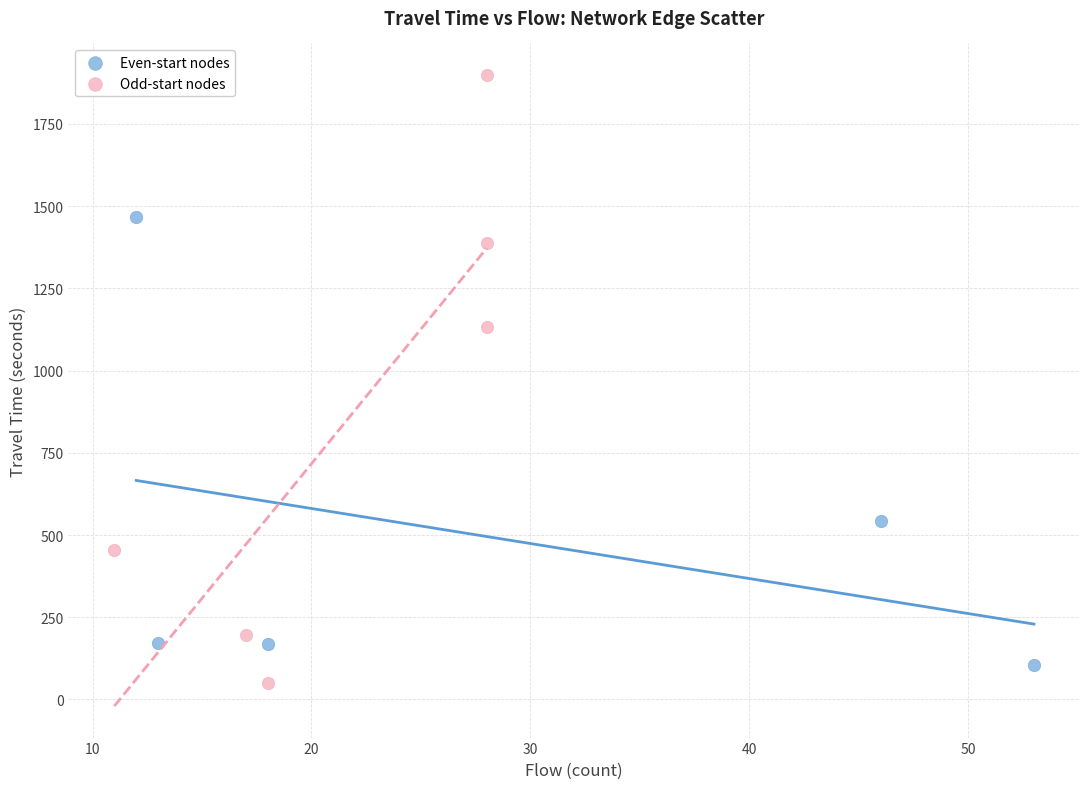

Which series has the largest Y range (max minus min)?

Odd-start nodes